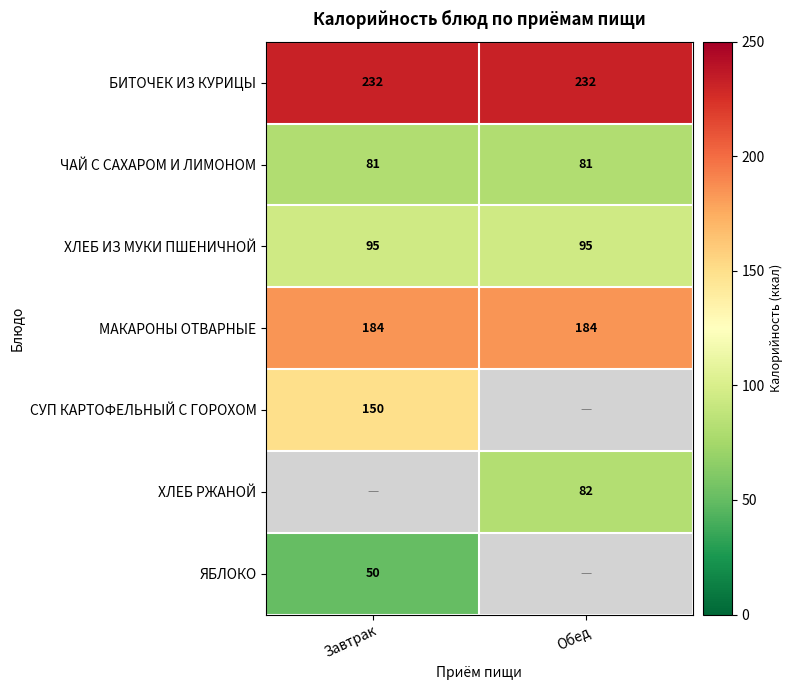

What is the sum of the МАКАРОНЫ ОТВАРНЫЕ values at Обед and Завтрак?

368